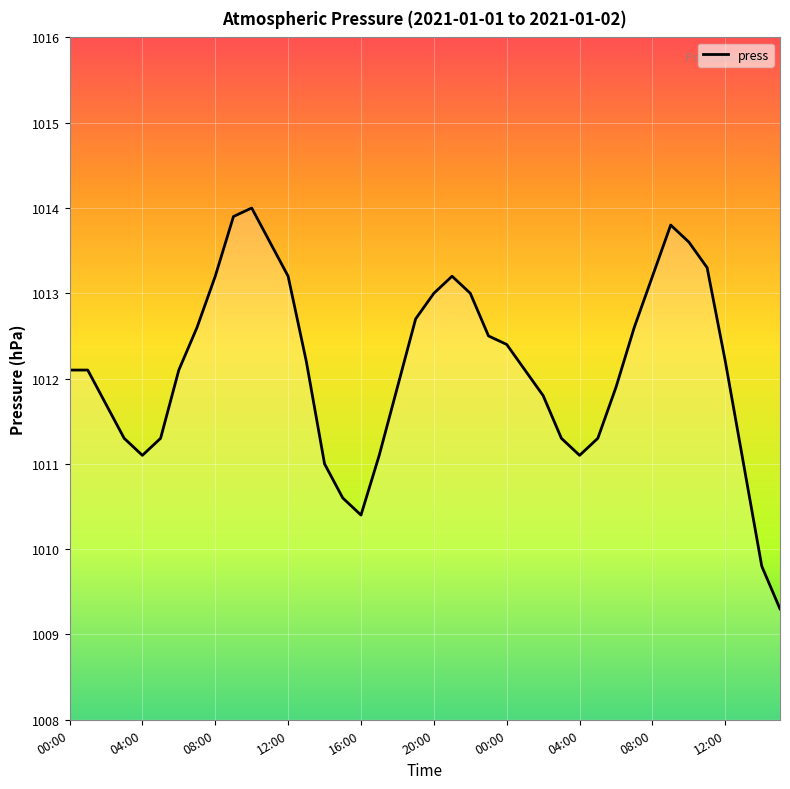

What is the average value?

1012.1